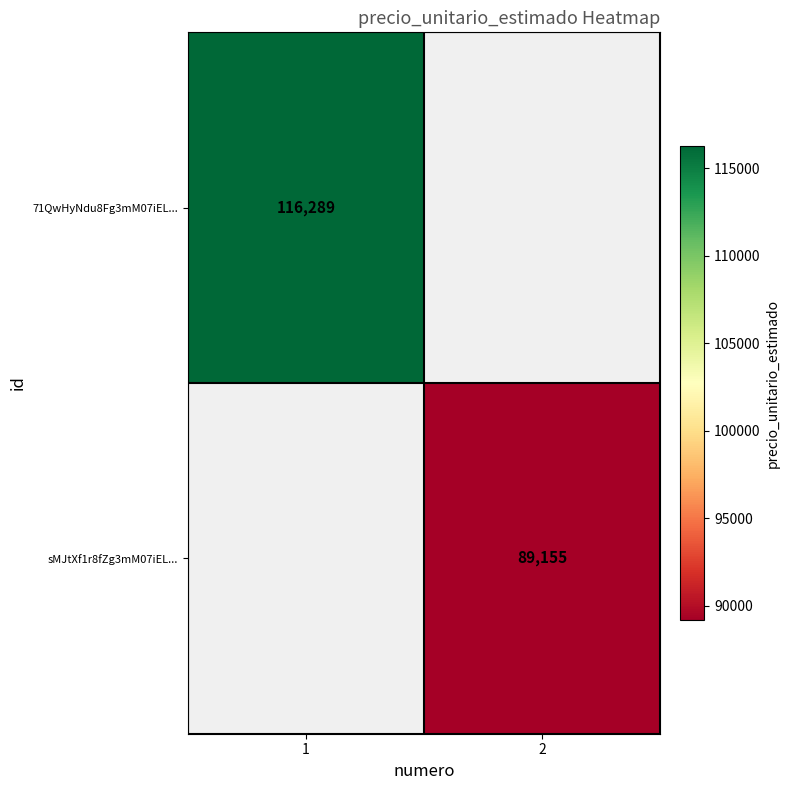

Between 2 and 1, which is larger?

1